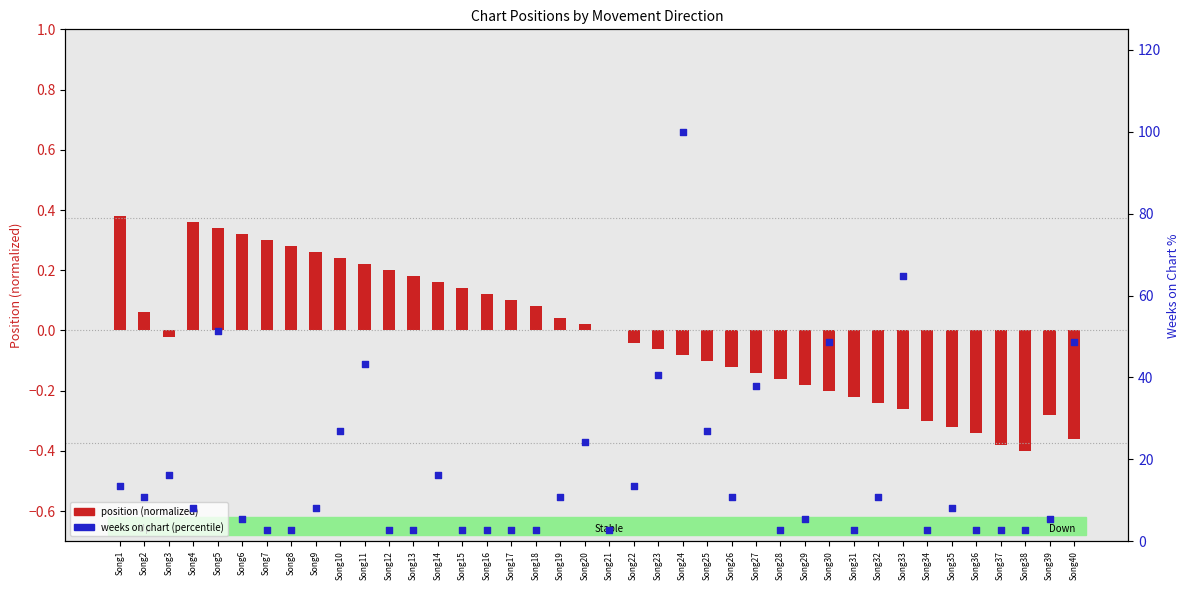

Which series has the widest spread of Y values?

weeks on chart (percentile)